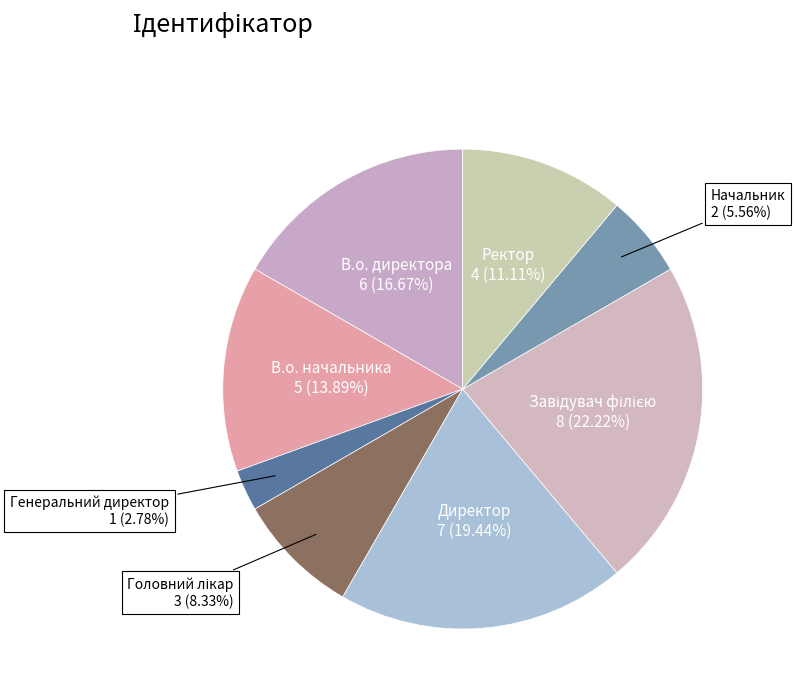

Which slice is the smallest?

Генеральний директор